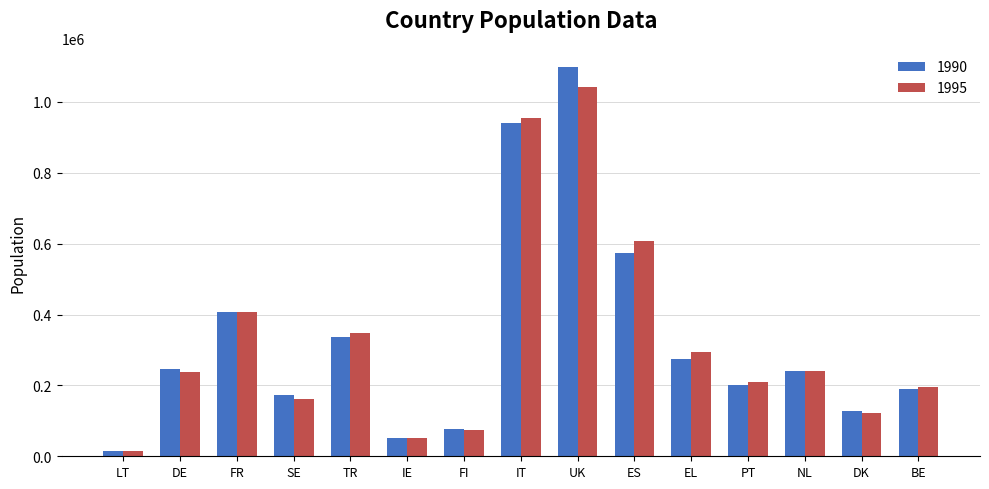

Read the 1990 value at DK, to the nearest 100.

127100